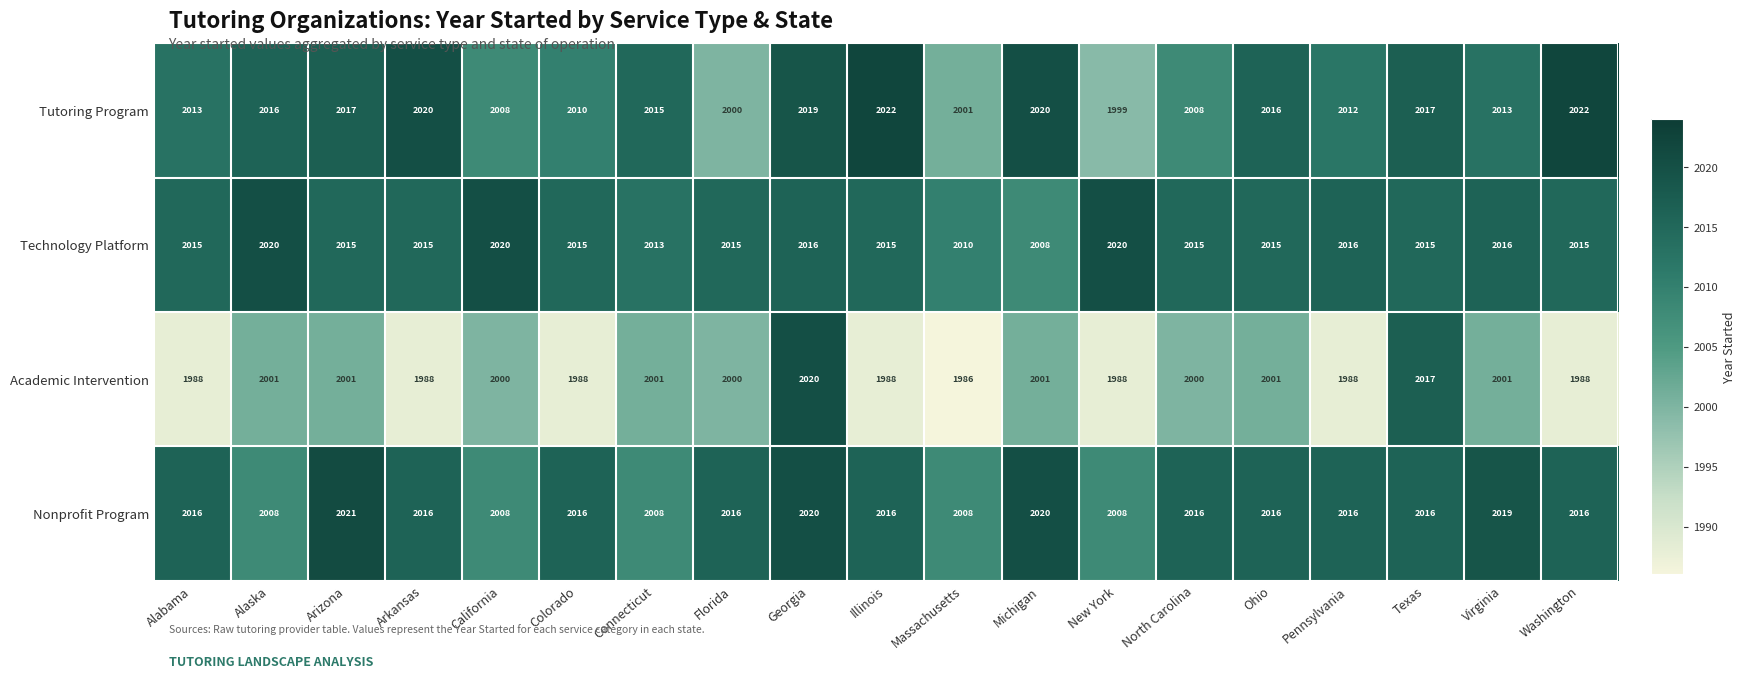

What is the greatest value displayed?

2022